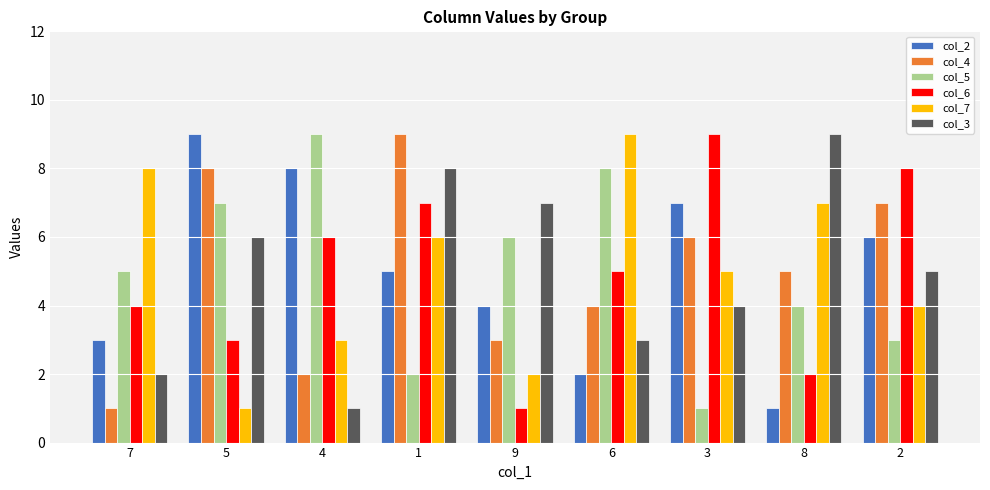

Count the col_7 values in the range 3 to 7.

5